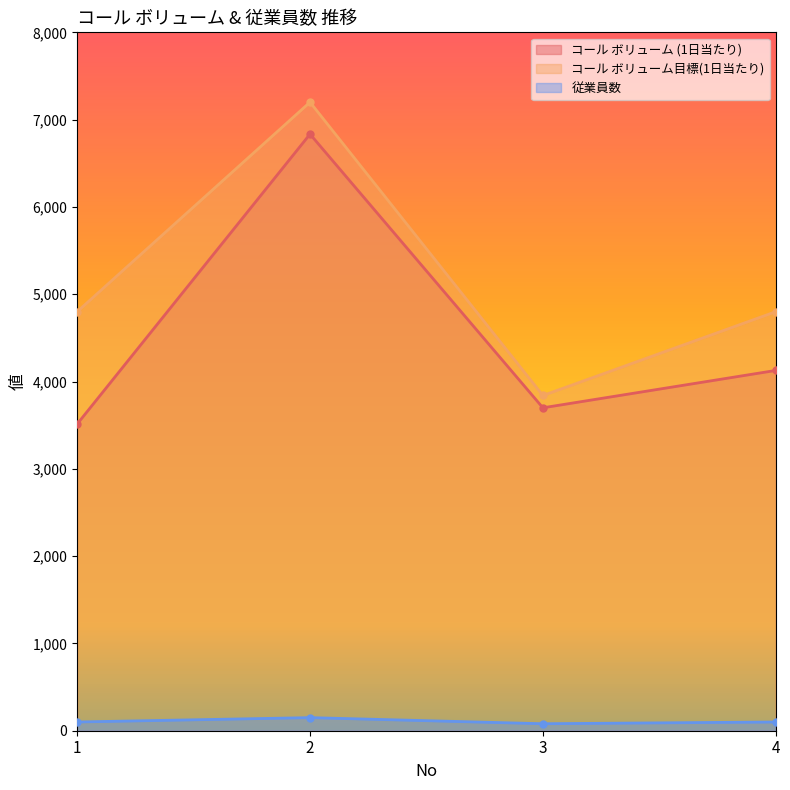

True or false: コール ボリューム目標(1日当たり) and 従業員数 intersect in this chart.

False